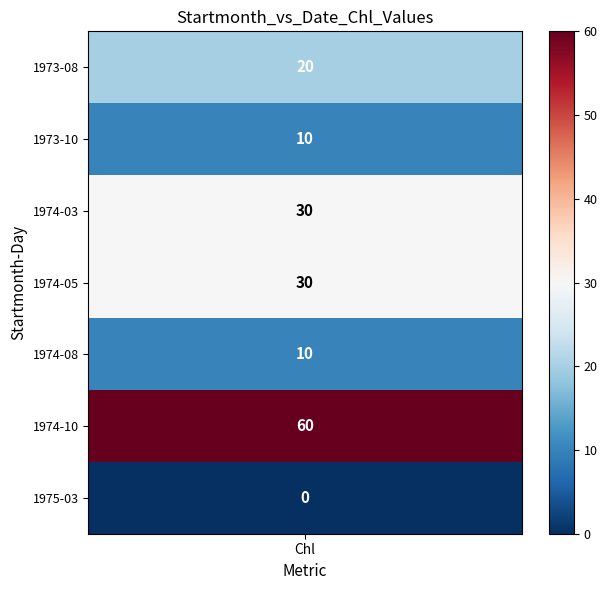

List the labels in order of value, smallest first.

1975-03, 1973-10, 1974-08, 1973-08, 1974-03, 1974-05, 1974-10